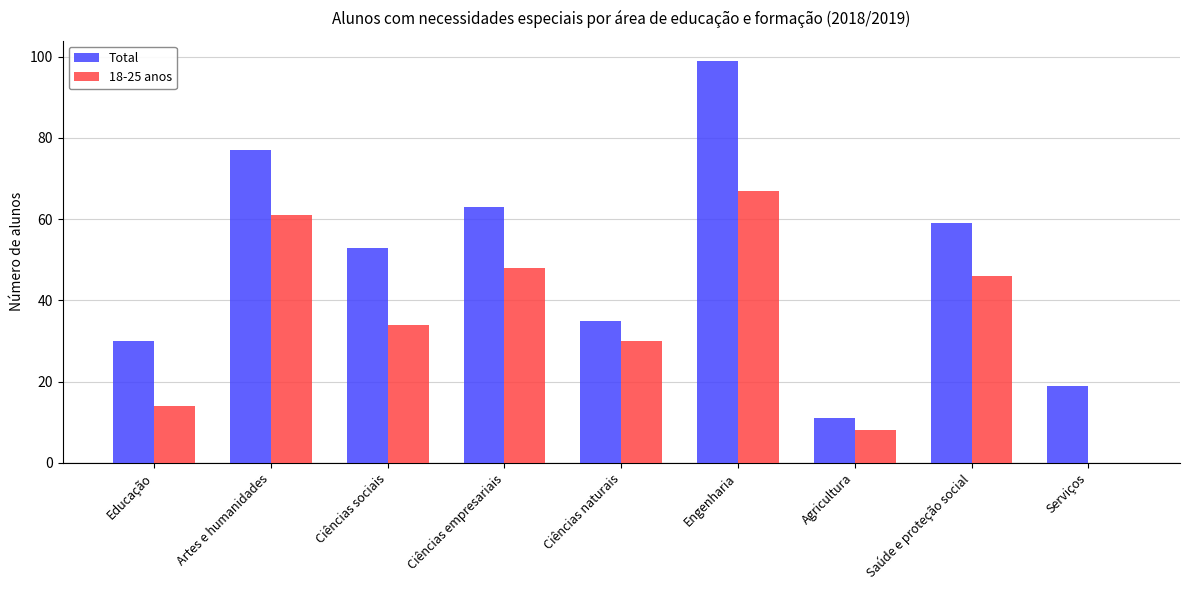

At which category is the sum across all series the highest?

Engenharia